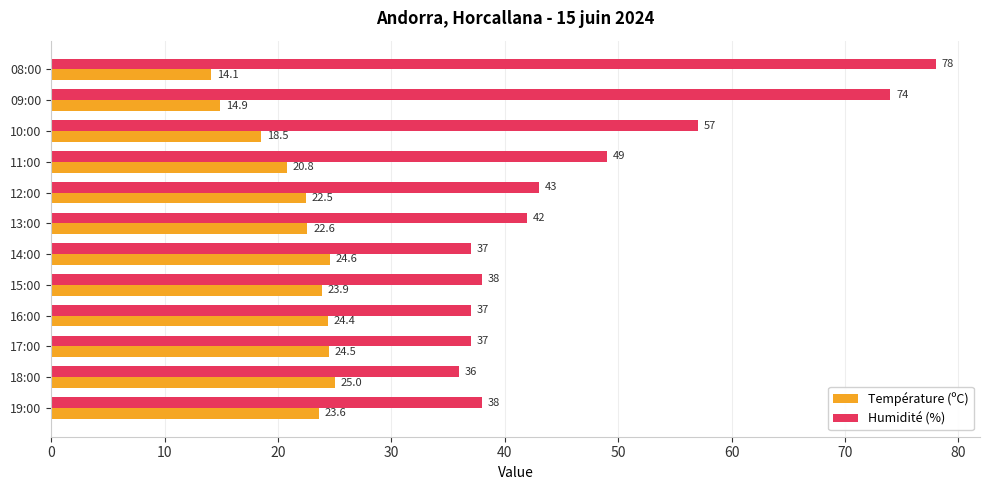

What is the average value of the Humidité (%) series?

47.2